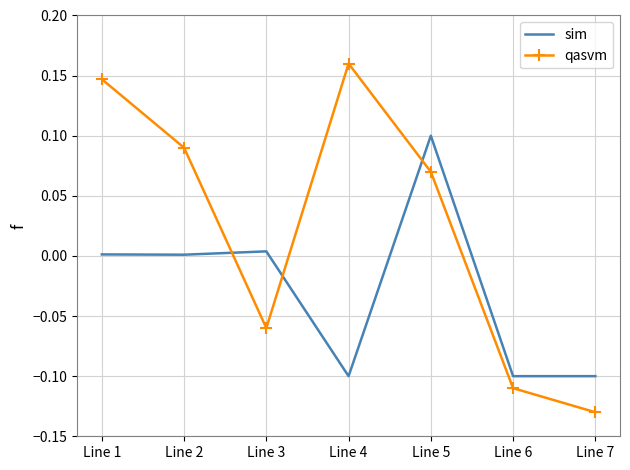

Where is the first local maximum for qasvm?

Line 4